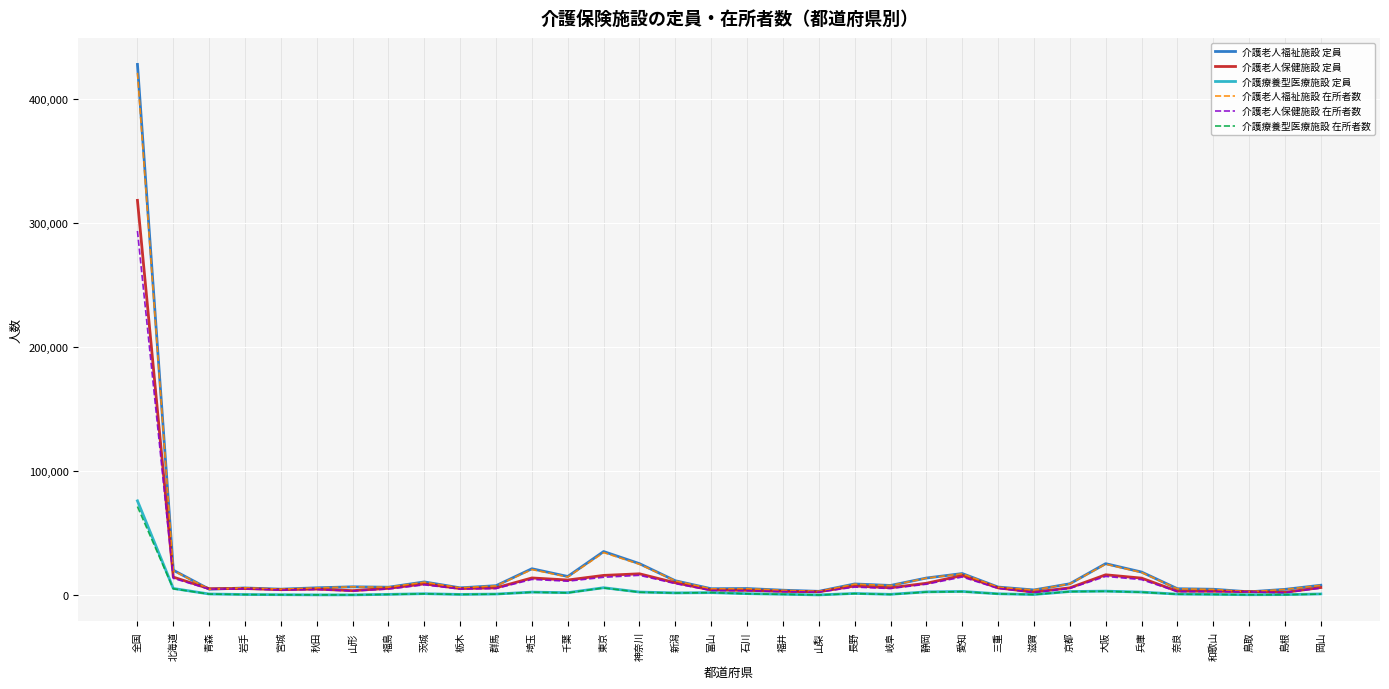

What are all the series names shown in the legend?

介護老人福祉施設 定員, 介護老人保健施設 定員, 介護療養型医療施設 定員, 介護老人福祉施設 在所者数, 介護老人保健施設 在所者数, 介護療養型医療施設 在所者数